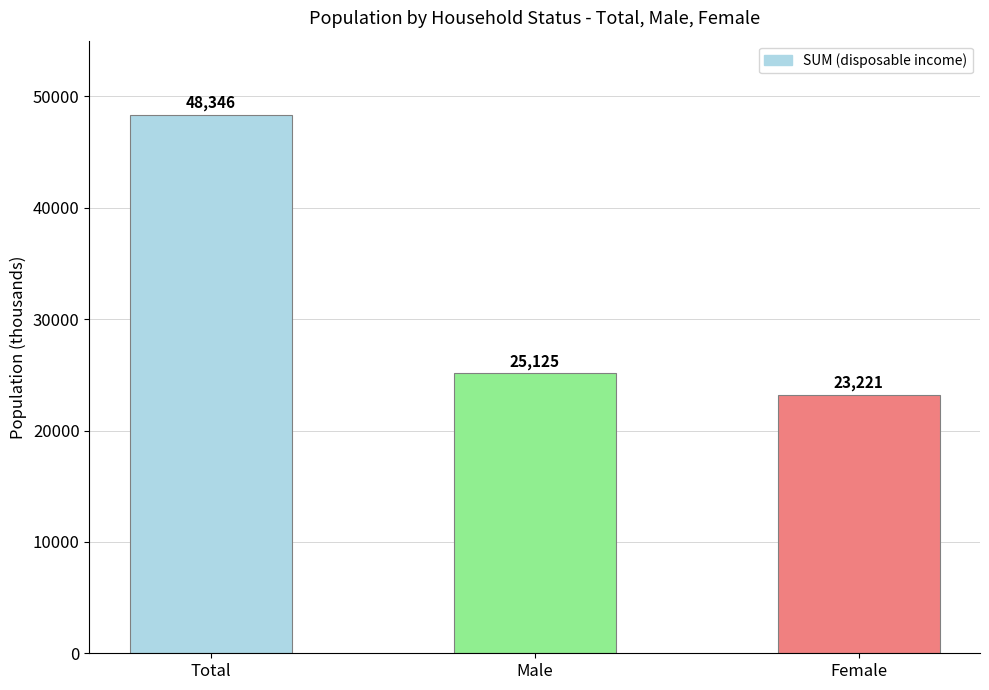

How many categories are shown in the chart?

3